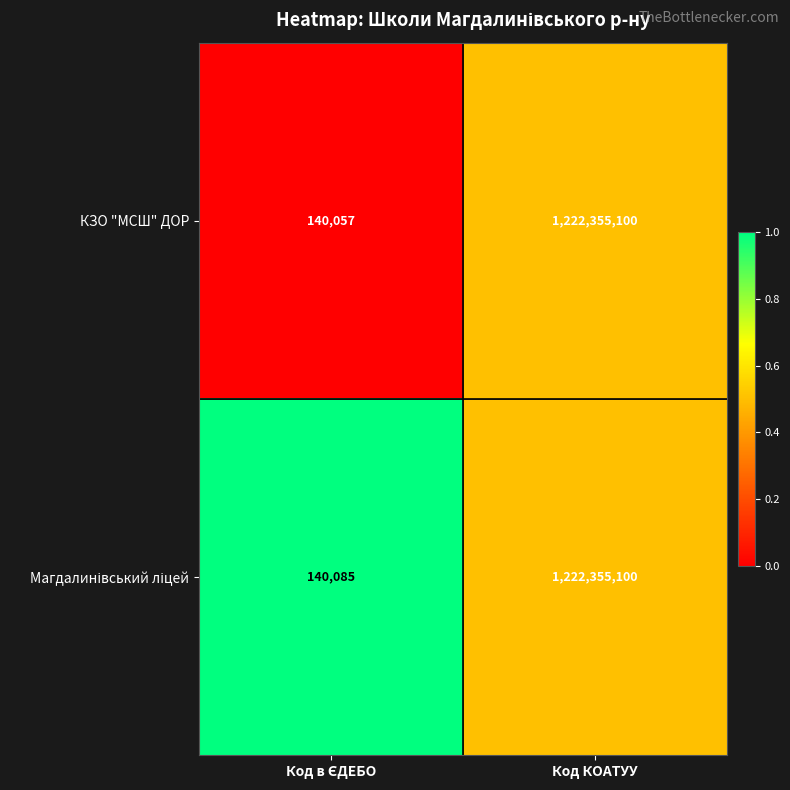

What is the maximum value shown in the chart?

1222355100